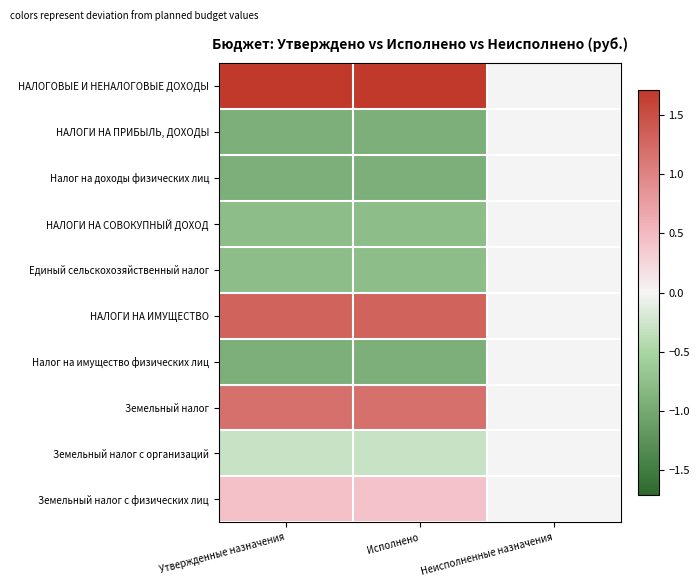

Reading right to left, list all the values displayed in this chart.

НАЛОГОВЫЕ И НЕНАЛОГОВЫЕ ДОХОДЫ: Неисполненные назначения=0.0	Исполнено=1.7	Утвержденные назначения=1.7
НАЛОГИ НА ПРИБЫЛЬ, ДОХОДЫ: Неисполненные назначения=0.0	Исполнено=-0.9	Утвержденные назначения=-0.9
Налог на доходы физических лиц: Неисполненные назначения=0.0	Исполнено=-0.9	Утвержденные назначения=-0.9
НАЛОГИ НА СОВОКУПНЫЙ ДОХОД: Неисполненные назначения=0.0	Исполнено=-0.8	Утвержденные назначения=-0.8
Единый сельскохозяйственный налог: Неисполненные назначения=0.0	Исполнено=-0.8	Утвержденные назначения=-0.8
НАЛОГИ НА ИМУЩЕСТВО: Неисполненные назначения=0.0	Исполнено=1.3	Утвержденные назначения=1.3
Налог на имущество физических лиц: Неисполненные назначения=0.0	Исполнено=-0.9	Утвержденные назначения=-0.9
Земельный налог: Неисполненные назначения=0.0	Исполнено=1.2	Утвержденные назначения=1.2
Земельный налог с организаций: Неисполненные назначения=0.0	Исполнено=-0.3	Утвержденные назначения=-0.3
Земельный налог с физических лиц: Неисполненные назначения=0.0	Исполнено=0.4	Утвержденные назначения=0.4